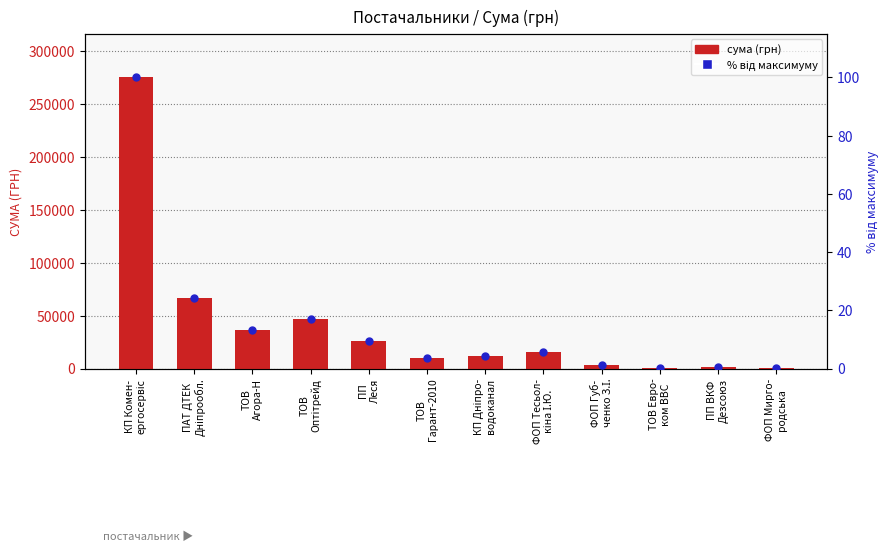

What is the total value across all series at ТОВ
Агора-Н?

36183.3